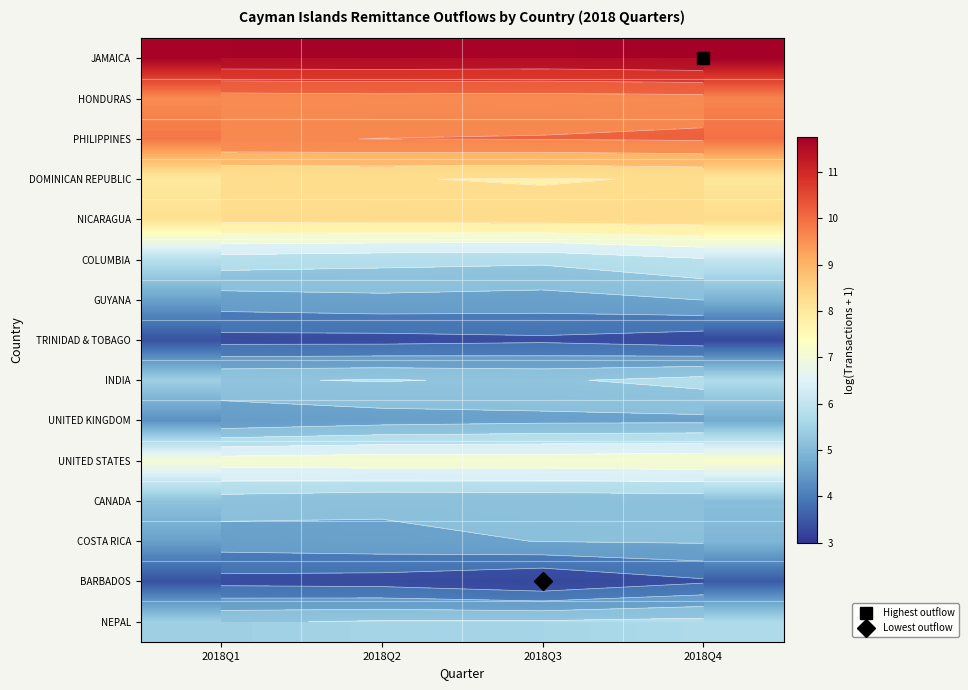

Which series has the widest spread of values?

BARBADOS